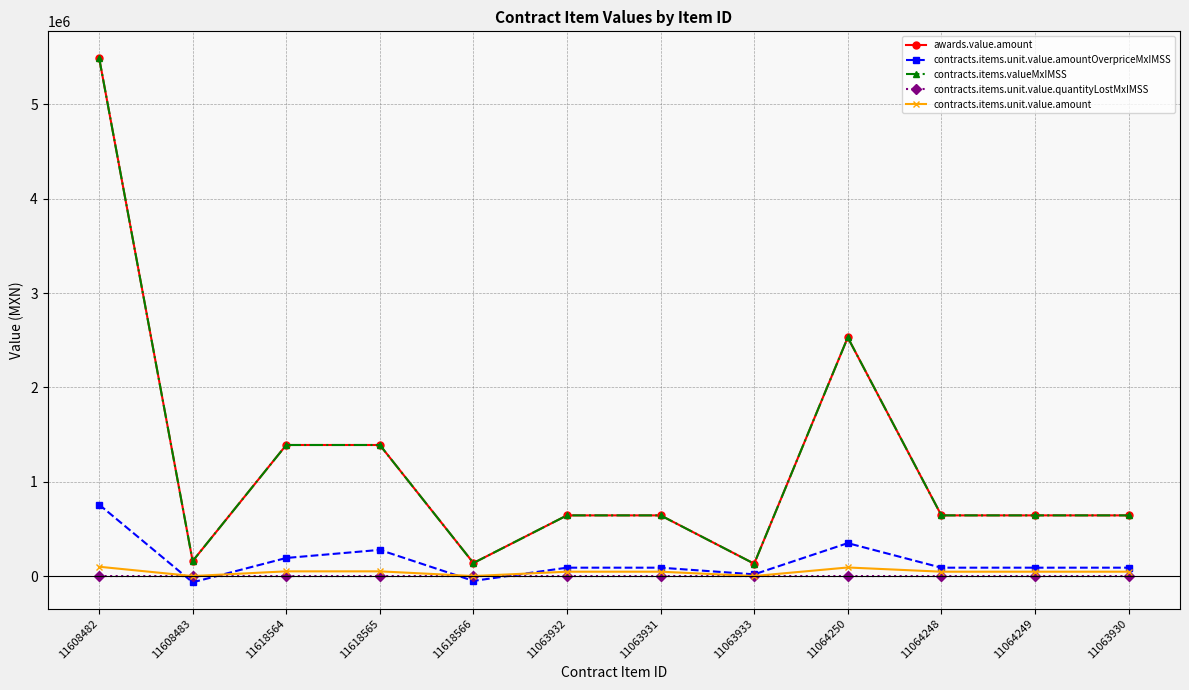

Does the chart have visible grid lines?

Yes